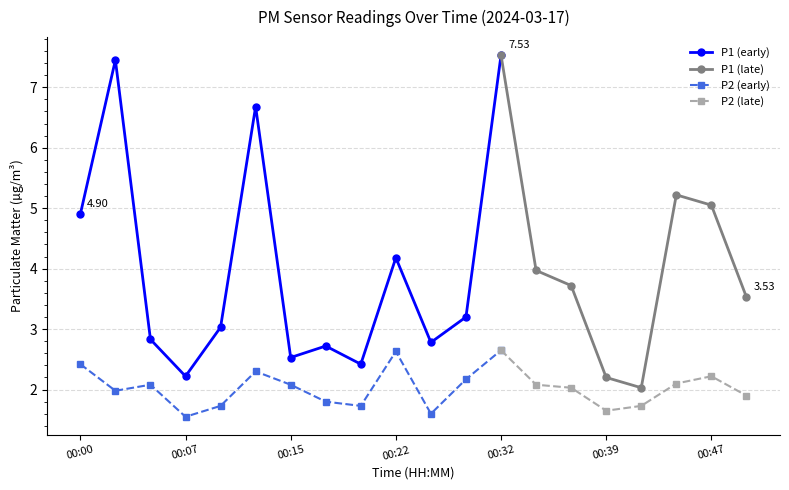

True or false: P2 (early) has more than 0 points higher than both neighbors.

True